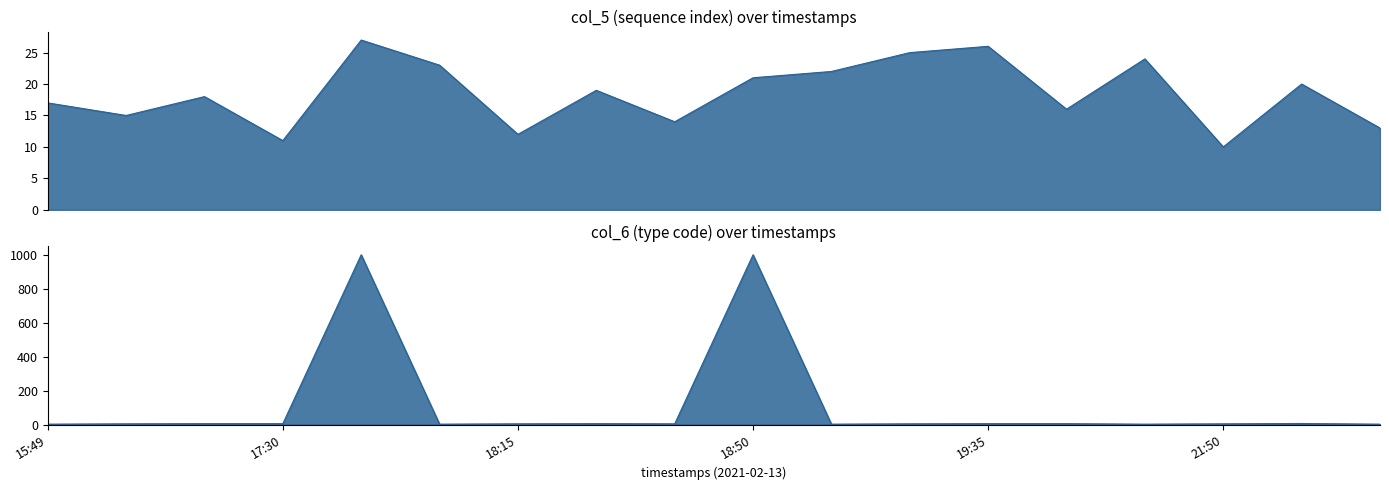

Which series has the largest total across all categories?

col_6 (type)